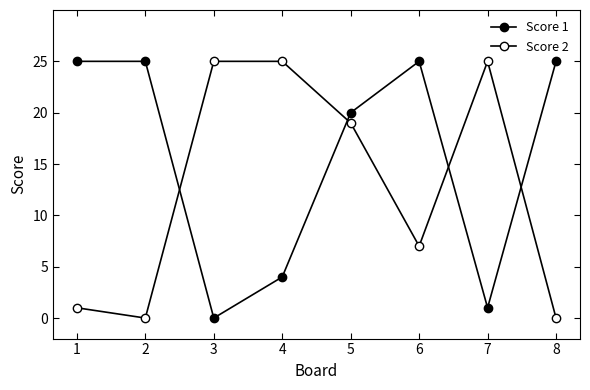

The value of Score 2 at 4 is 16. True or false?

False